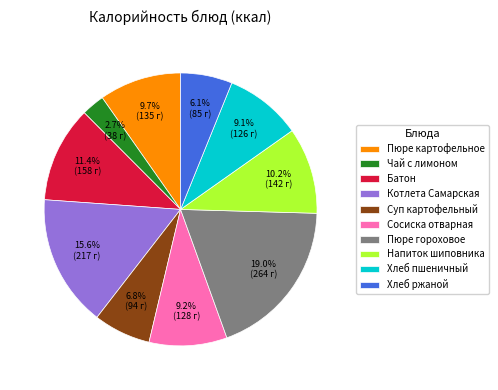

Which slice is the largest?

Пюре гороховое